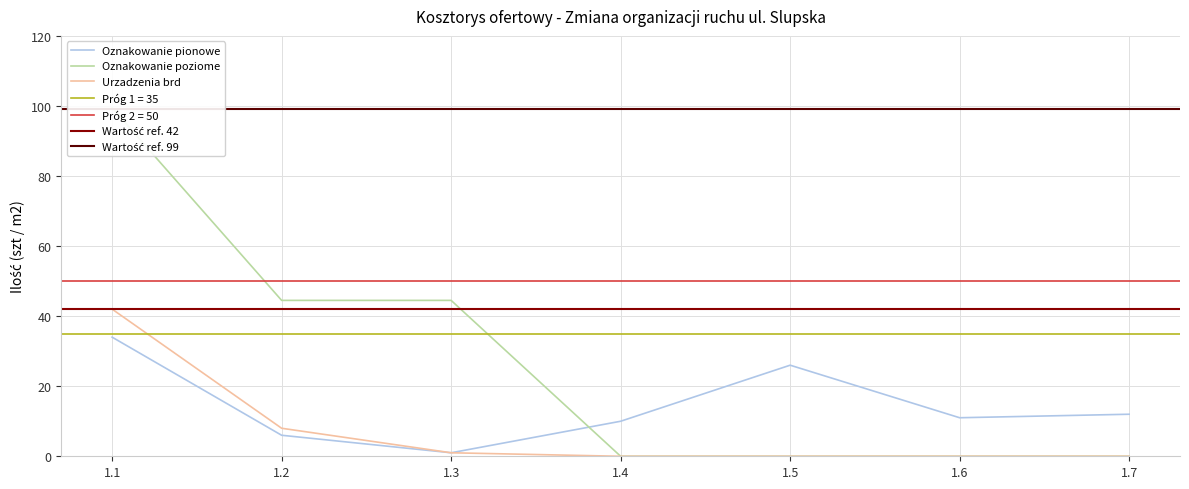

The value of Oznakowanie pionowe at 1.7 is 20.2. True or false?

False